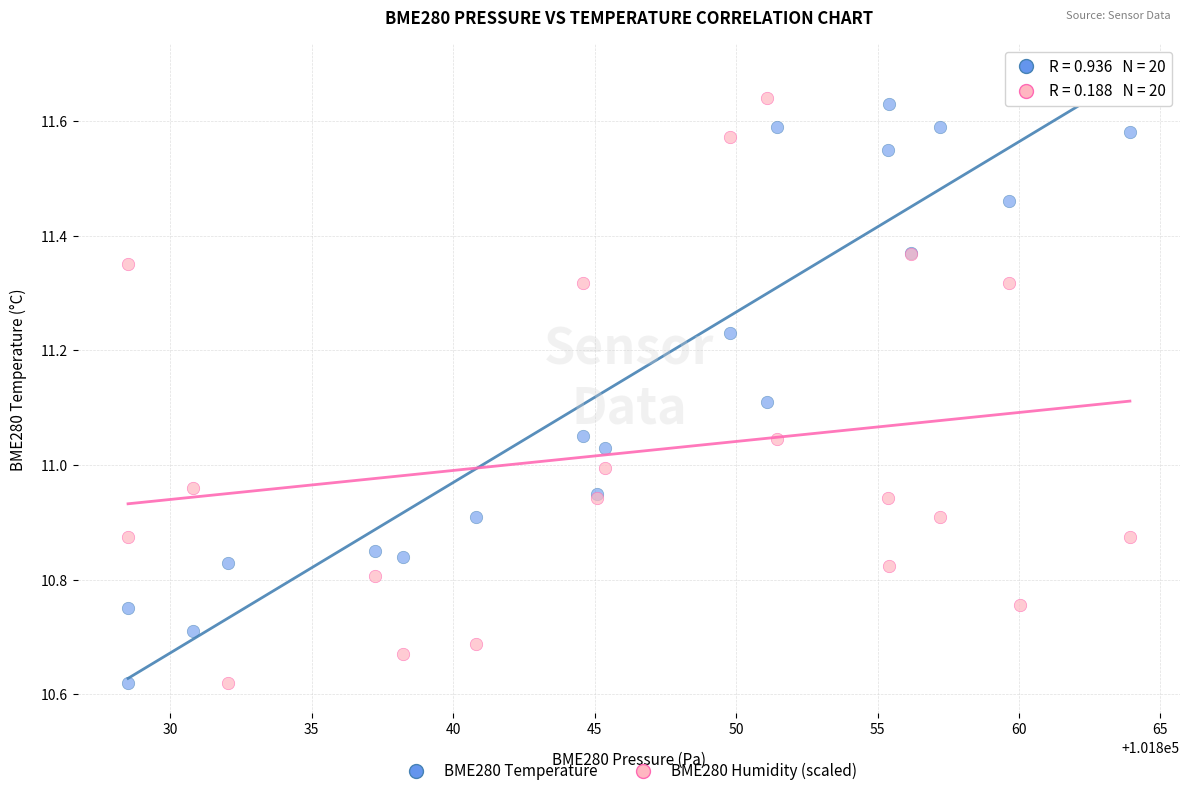

What is the X range (max minus min) for the scatter plot?

35.4